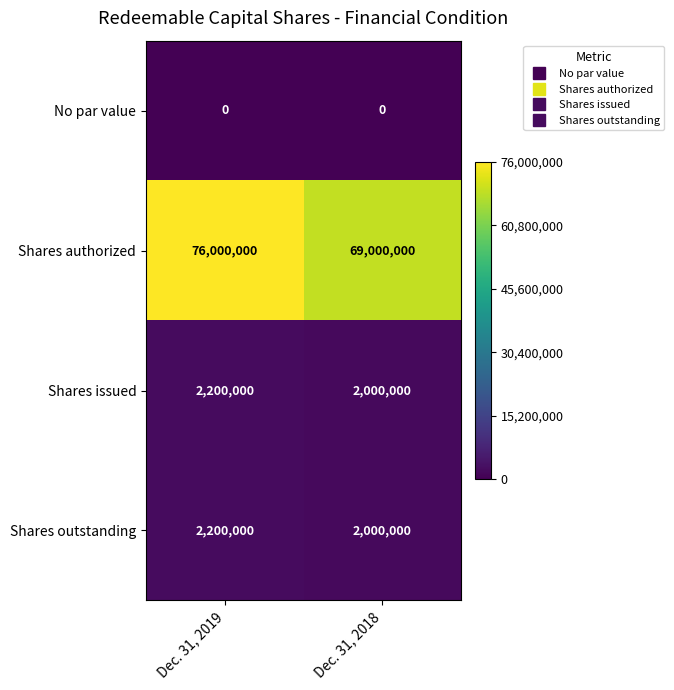

Which series changed the most between Dec. 31, 2019 and Dec. 31, 2018?

Shares authorized